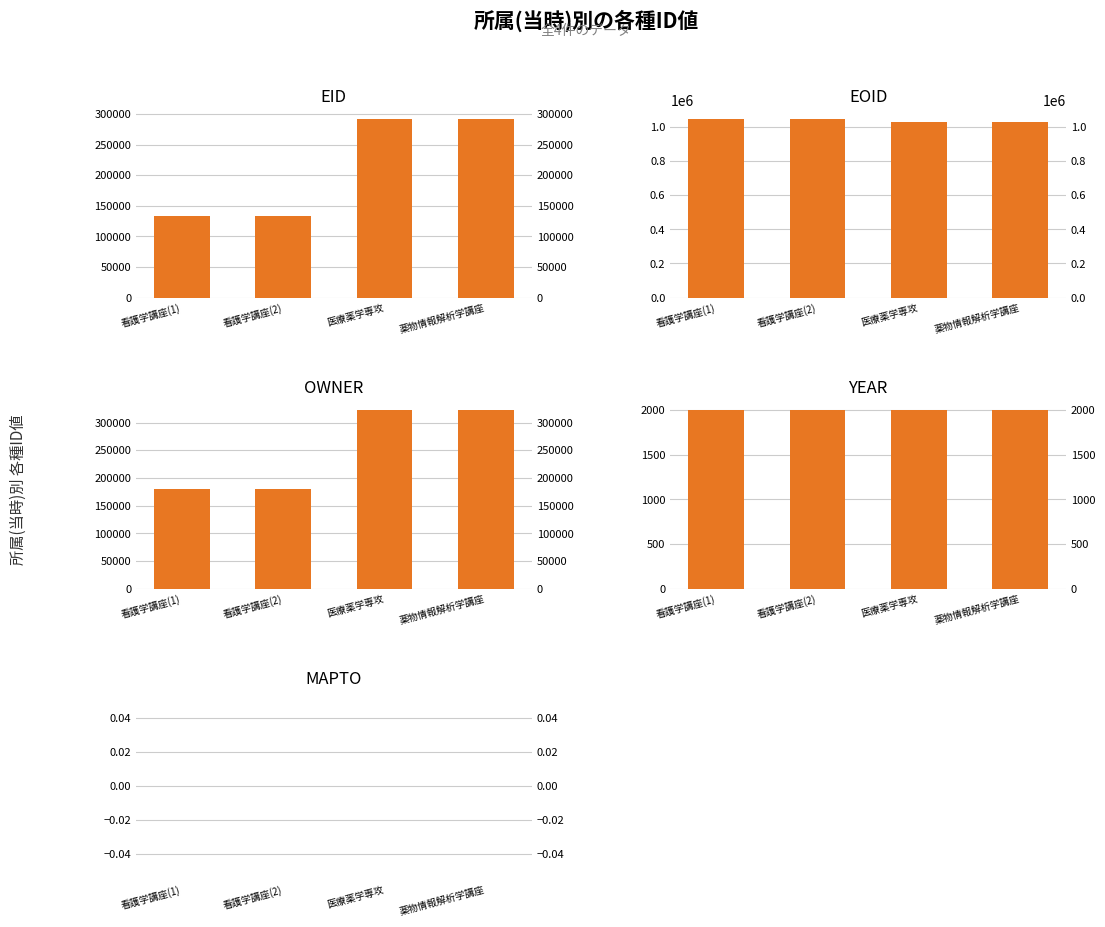

Which series has the largest total across all categories?

EOID